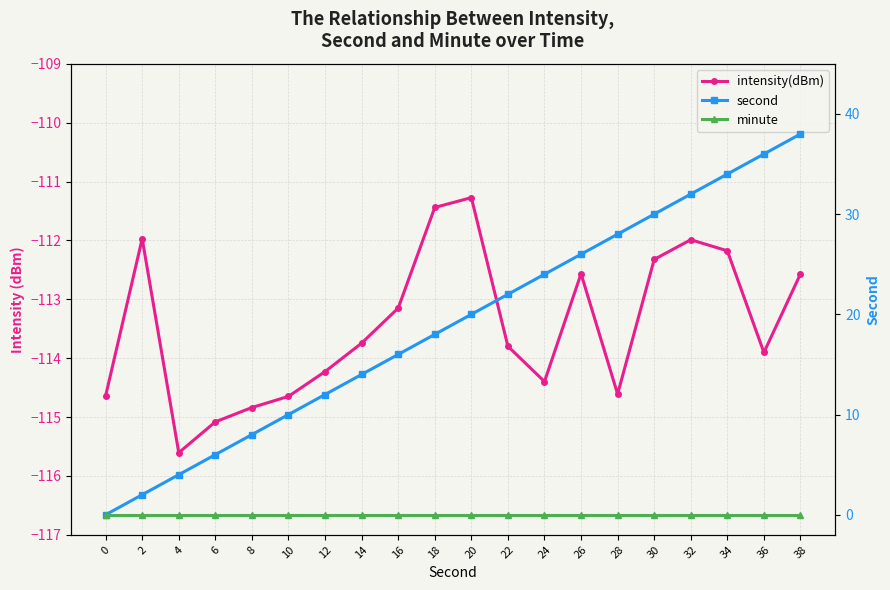

What is the sum of the intensity(dBm) values at 10 and 28?

-229.3